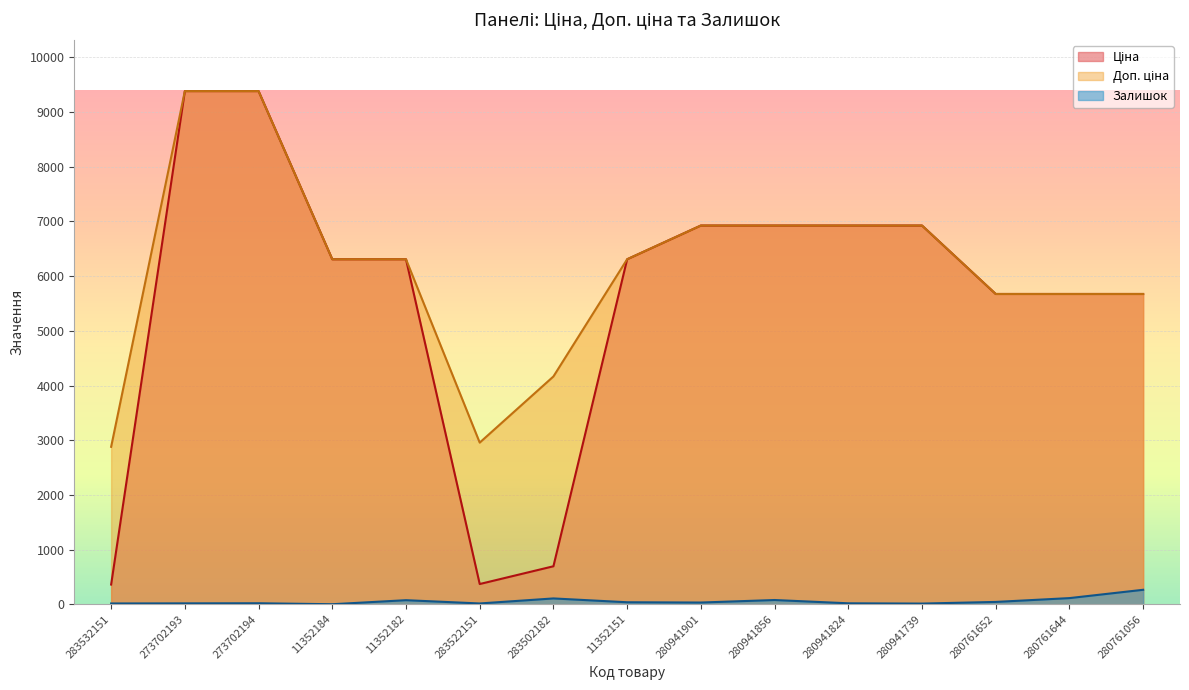

At 11352151, list the series in order from smallest to largest.

Залишок, Ціна, Доп. ціна